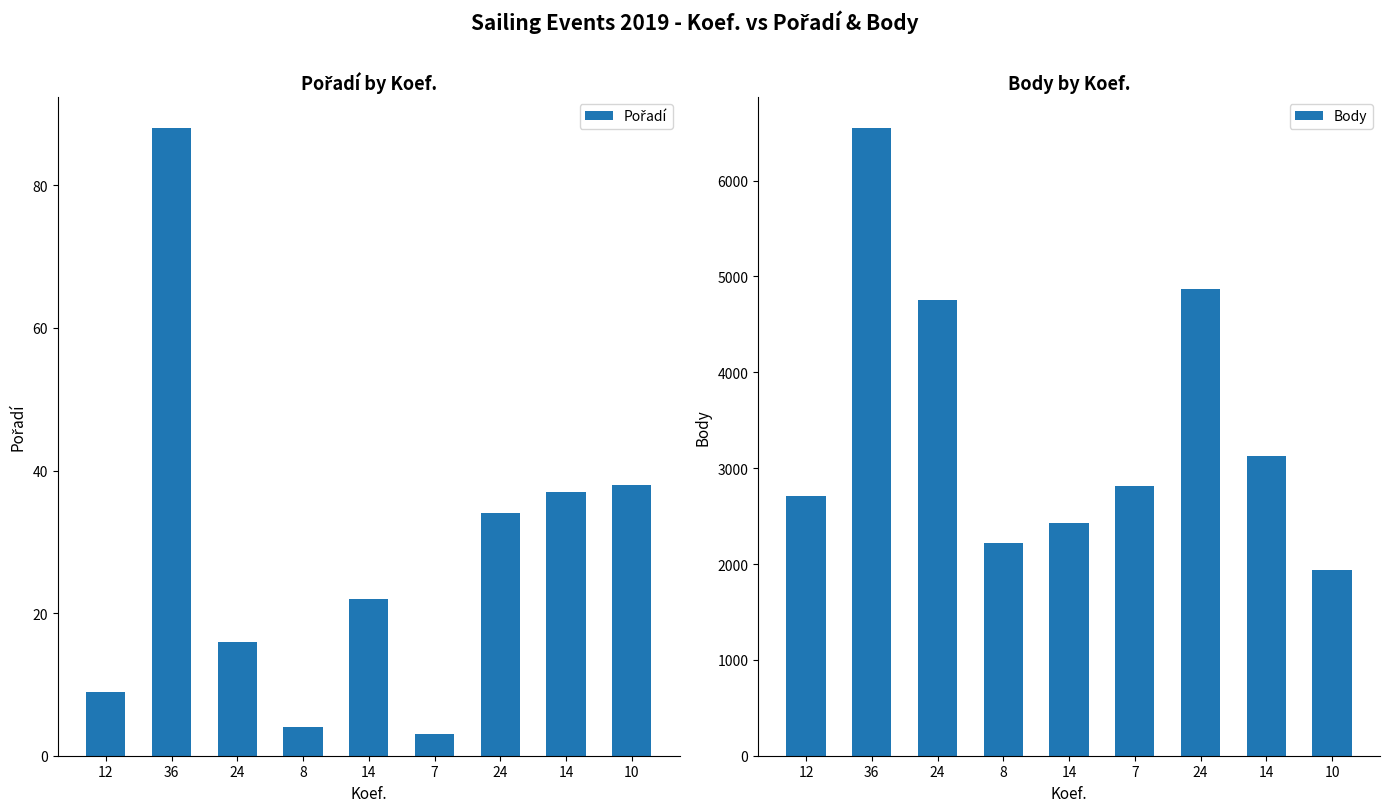

True or false: Pořadí has a value of 34 at 24.

True